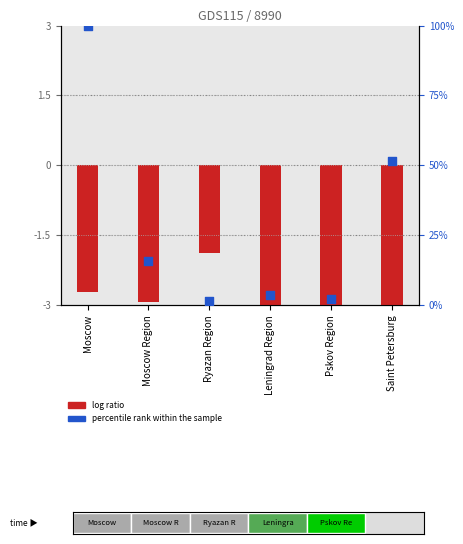

At which category is the sum across all series the highest?

Moscow